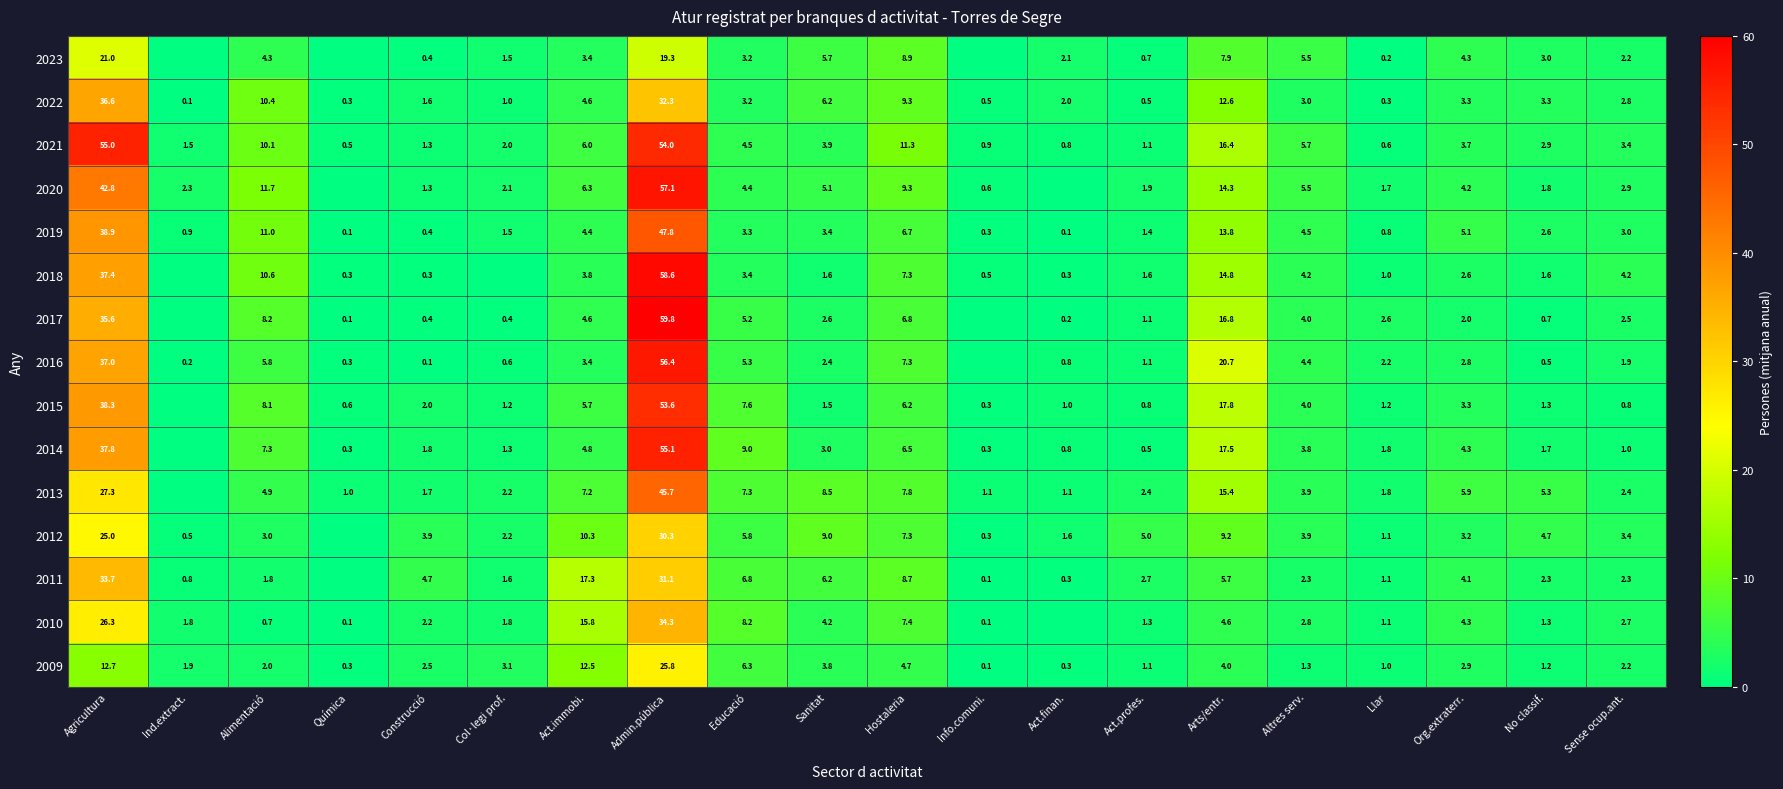

True or false: 2023 has a value of 21.0 at Agricultura.

True